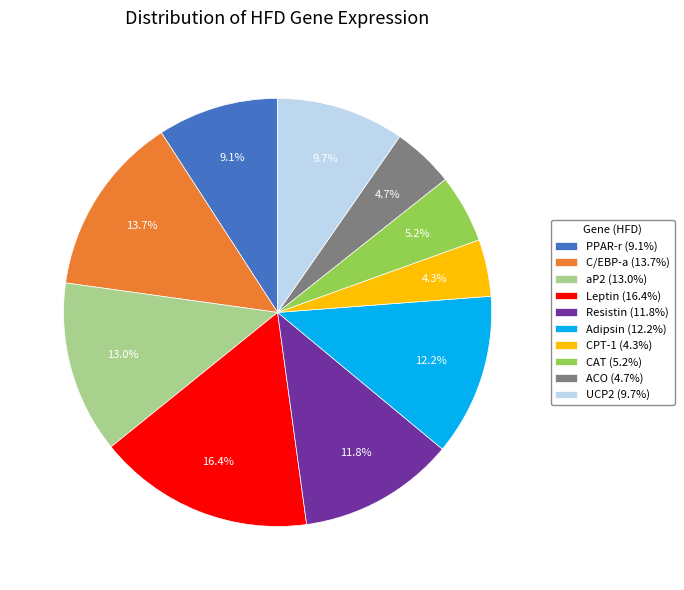

How many segments does this pie chart have?

10